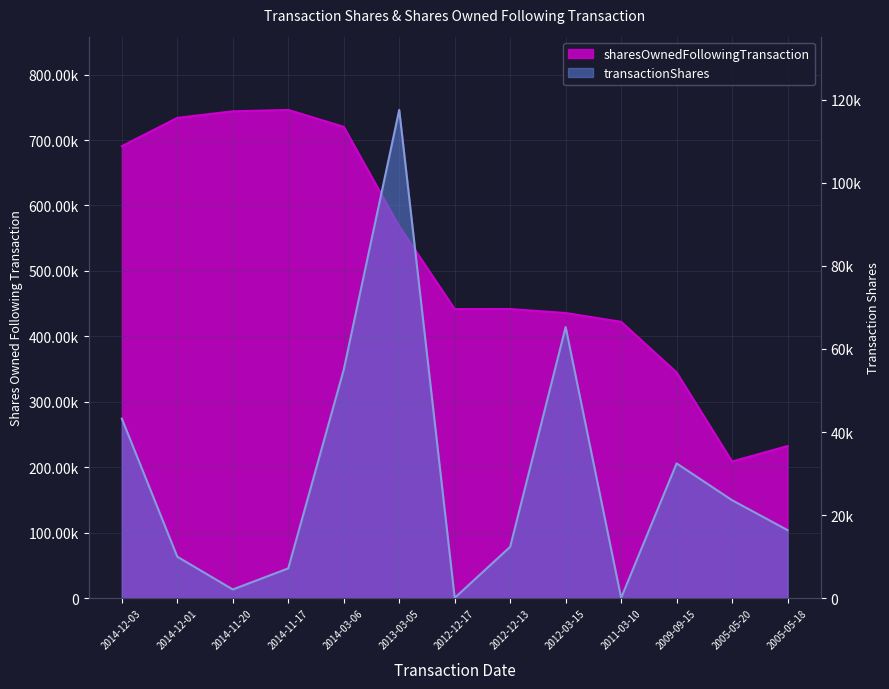

The value of sharesOwnedFollowingTransaction at 2005-05-20 is 303453. True or false?

False